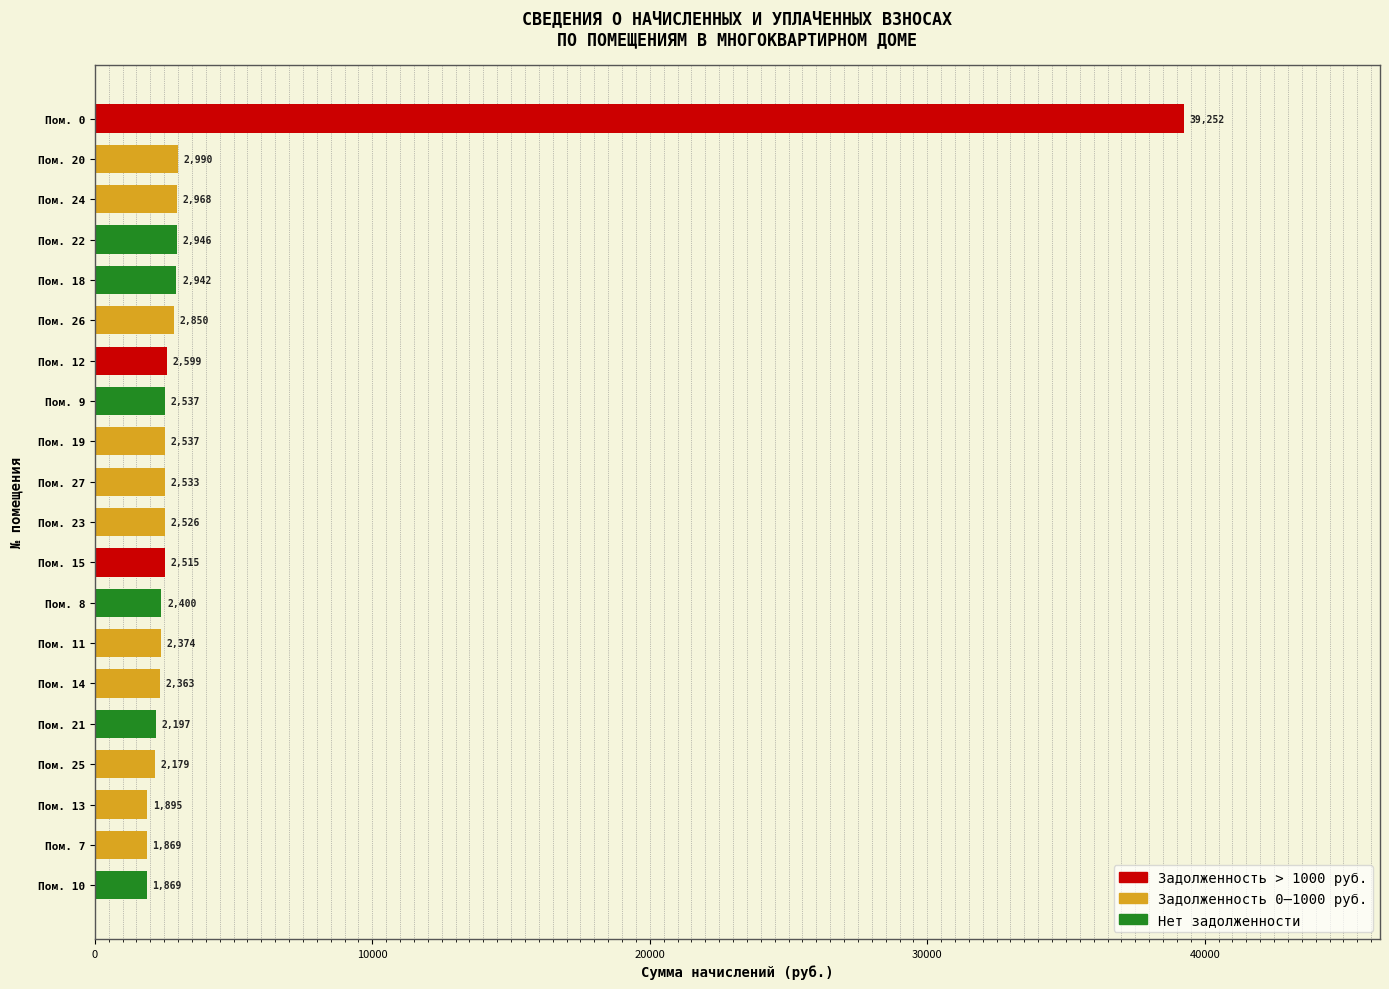

Are the bars grouped side by side (vs. stacked)?

No